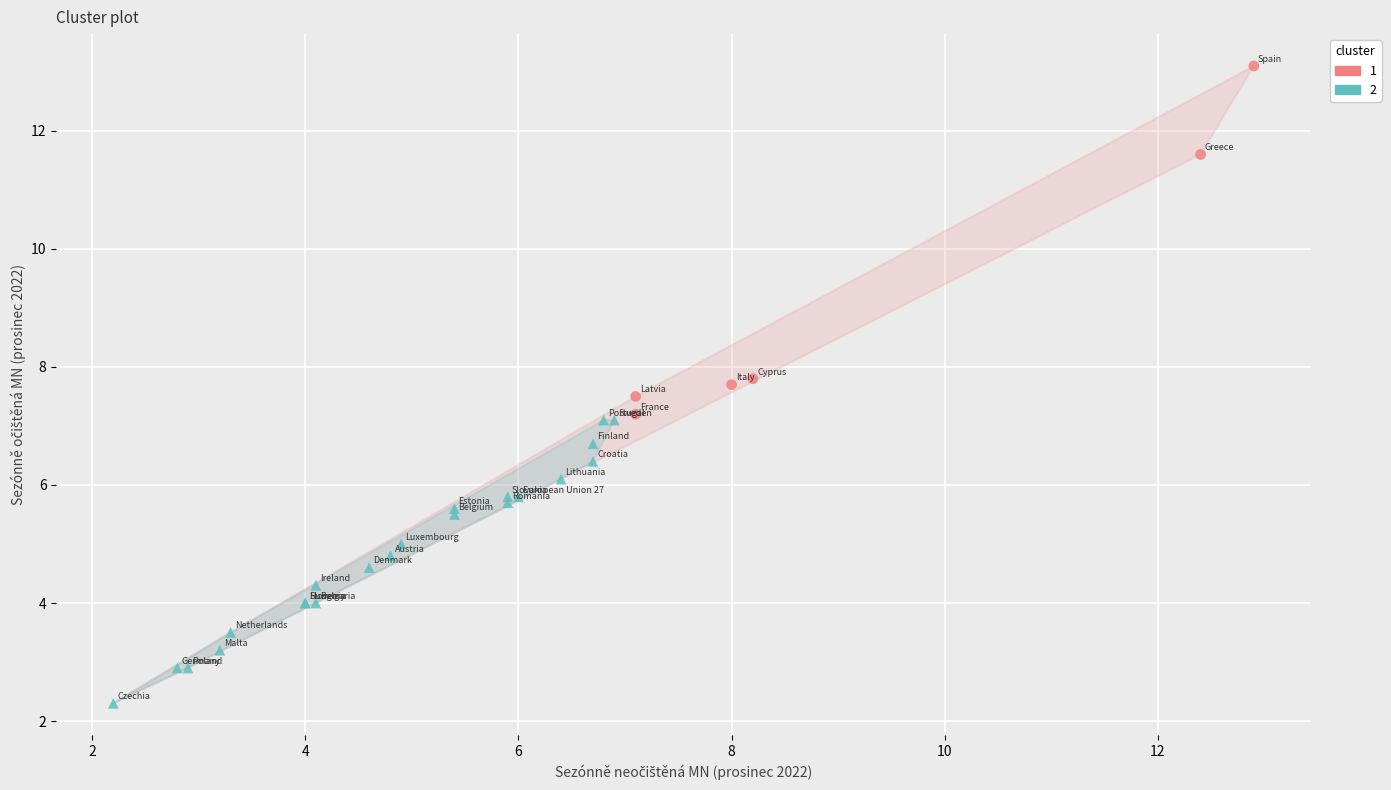

What are all the series names shown in the legend?

1, 2